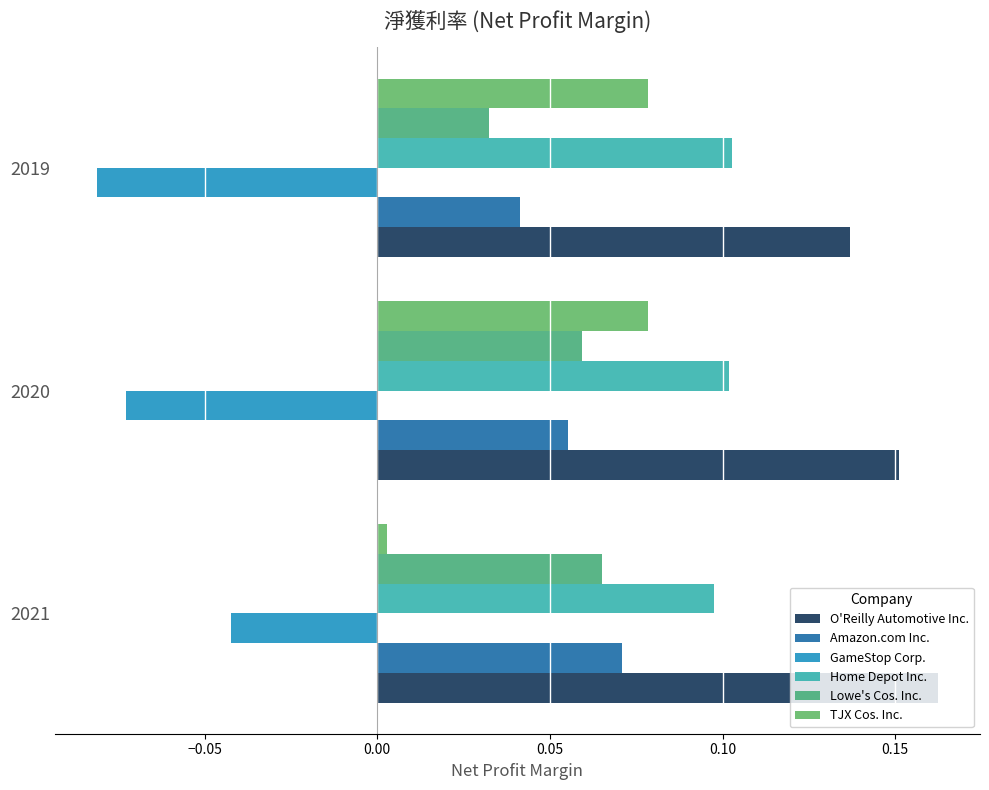

How many categories are shown in the chart?

3